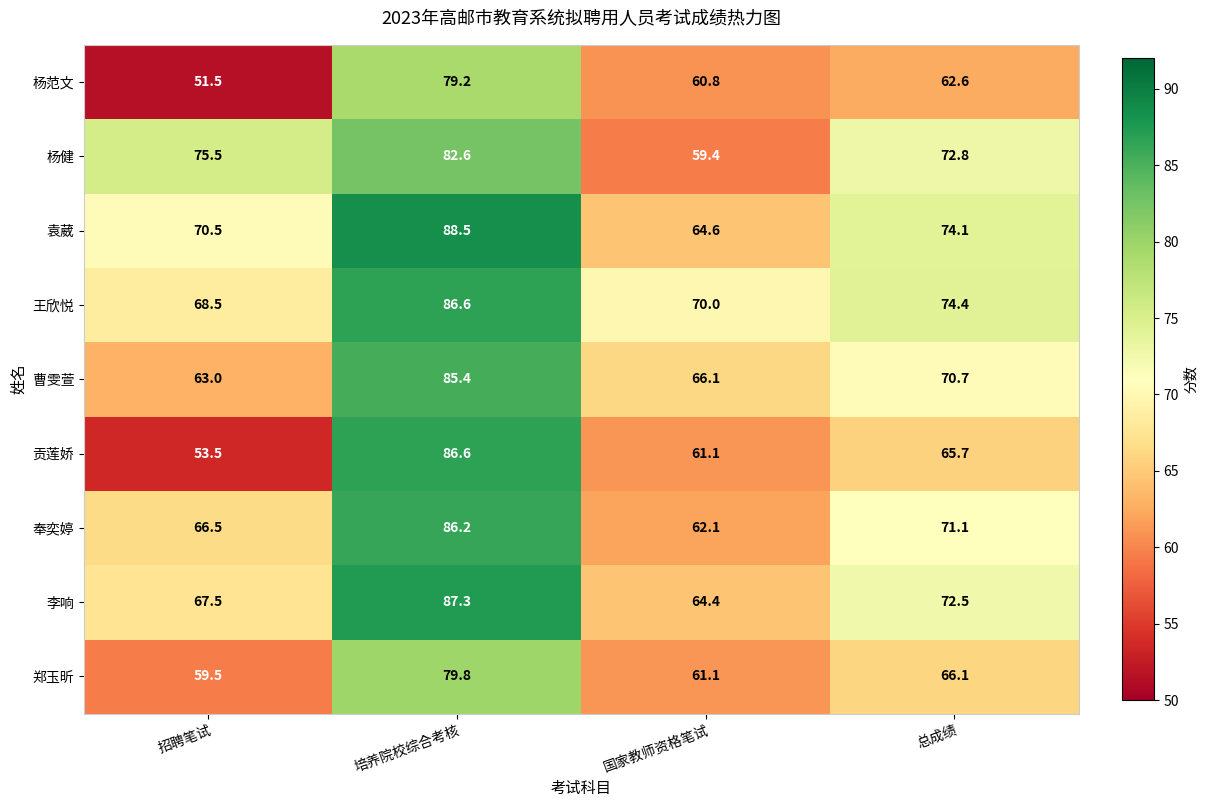

What is the difference between the maximum and second lowest values in the 李响 series?

19.8